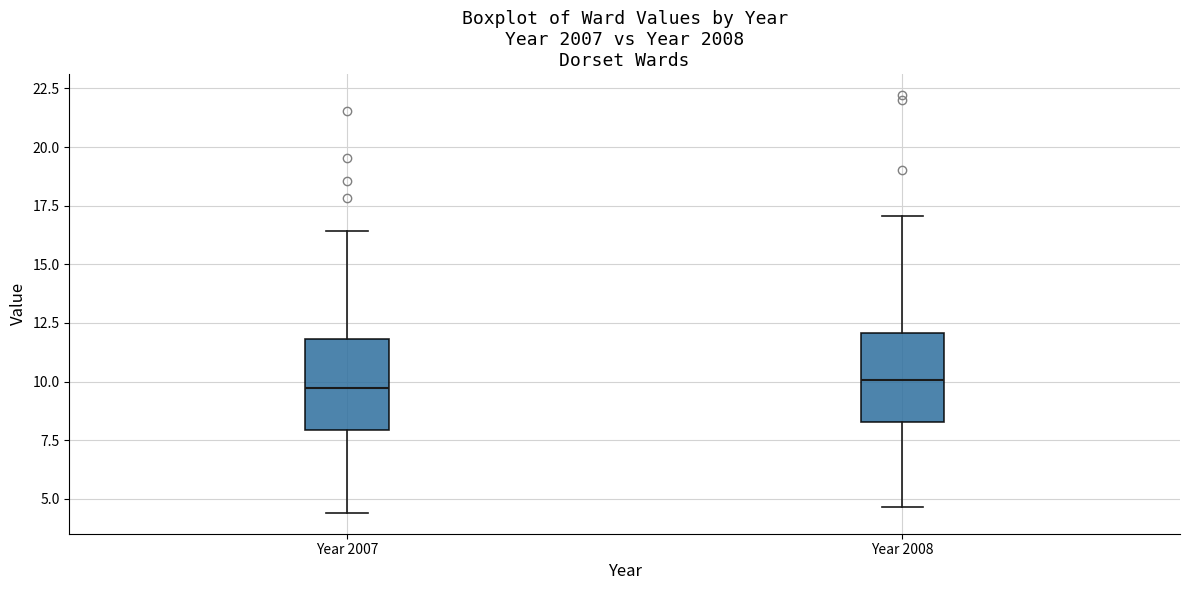

Reading left to right, read every box against the y-axis: the position of its median line, the range the box covers, and the ends of its whiskers. The values are not printed on the chart, so give them approximately, as read against the axis.

Year 2007: median 9.5, box 8.0 to 12.0, whiskers 4.5 to 16.5
Year 2008: median 10.0, box 8.5 to 12.0, whiskers 4.5 to 17.0